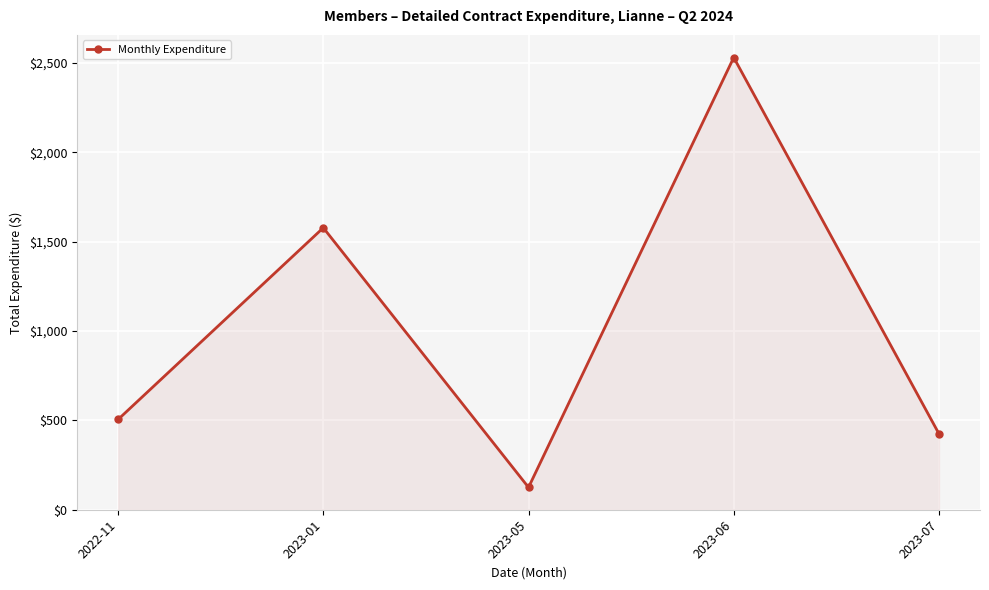

What is the value of the 1st point from the left?

505.0